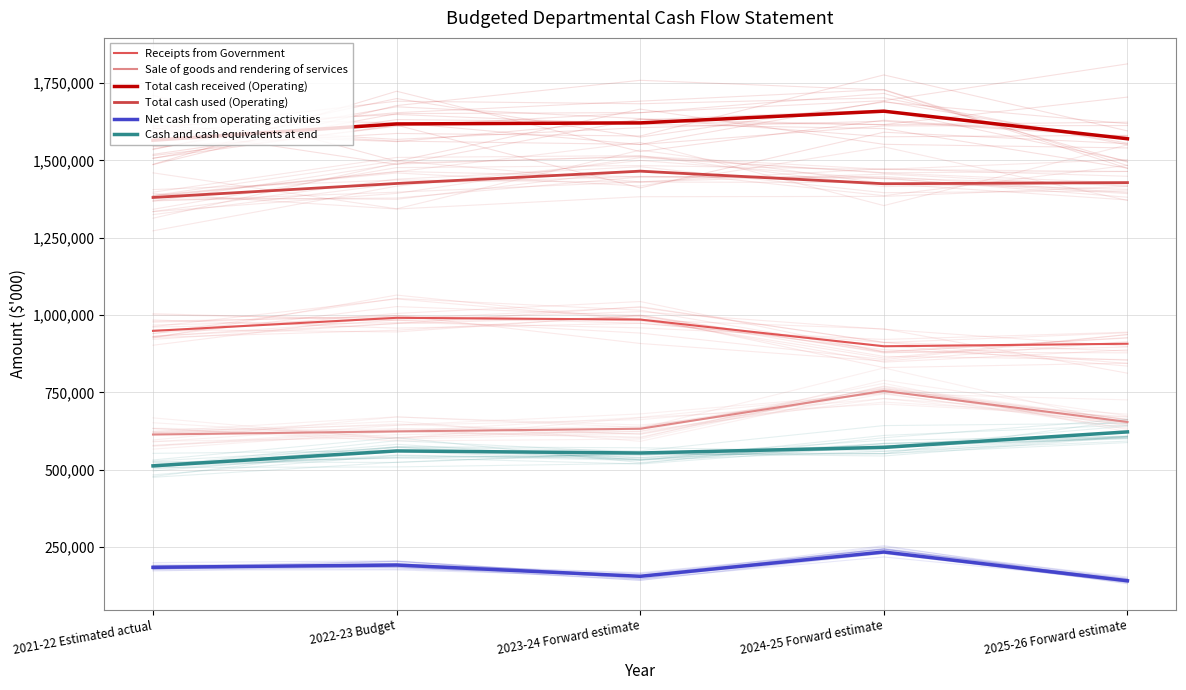

What are all the series names shown in the legend?

Receipts from Government, Sale of goods and rendering of services, Total cash received (Operating), Total cash used (Operating), Net cash from operating activities, Cash and cash equivalents at end